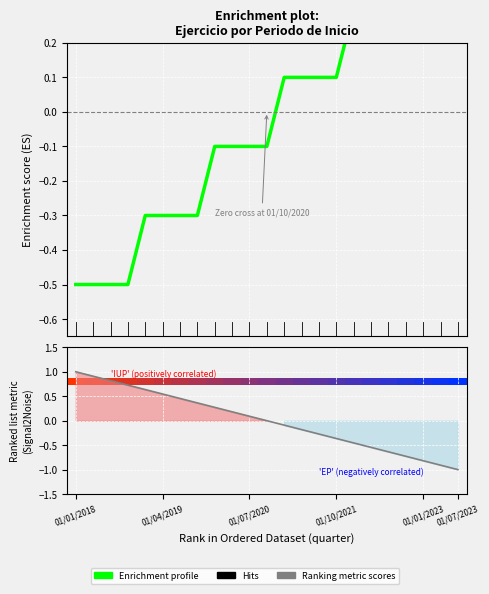

Reading right to left, list all the values displayed in this chart.

01/07/2023=0.5	01/04/2023=0.5	01/01/2023=0.5	01/10/2022=0.3	01/07/2022=0.3	01/04/2022=0.3	01/01/2022=0.3	01/10/2021=0.1	01/07/2021=0.1	01/04/2021=0.1	01/01/2021=0.1	01/10/2020=-0.1	01/07/2020=-0.1	01/04/2020=-0.1	01/01/2020=-0.1	01/10/2019=-0.3	01/07/2019=-0.3	01/04/2019=-0.3	01/01/2019=-0.3	01/10/2018=-0.5	01/07/2018=-0.5	01/04/2018=-0.5	01/01/2018=-0.5